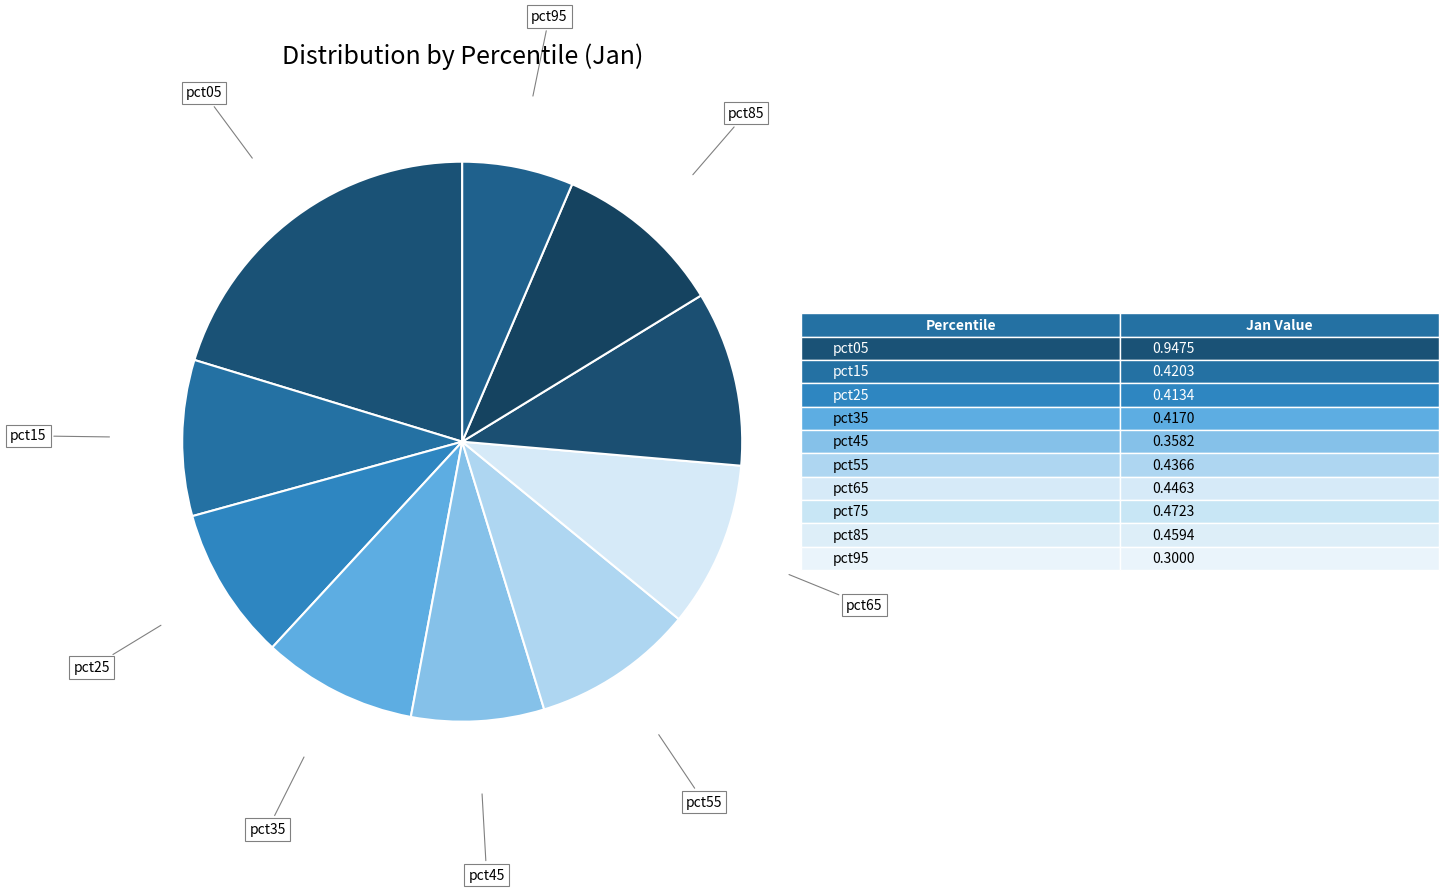

Combined, do pct95 and pct45 account for over 50%?

No